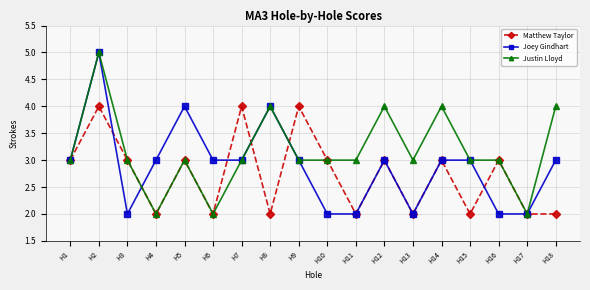

What is the value of the Matthew Taylor point at the 3rd from the left?

3